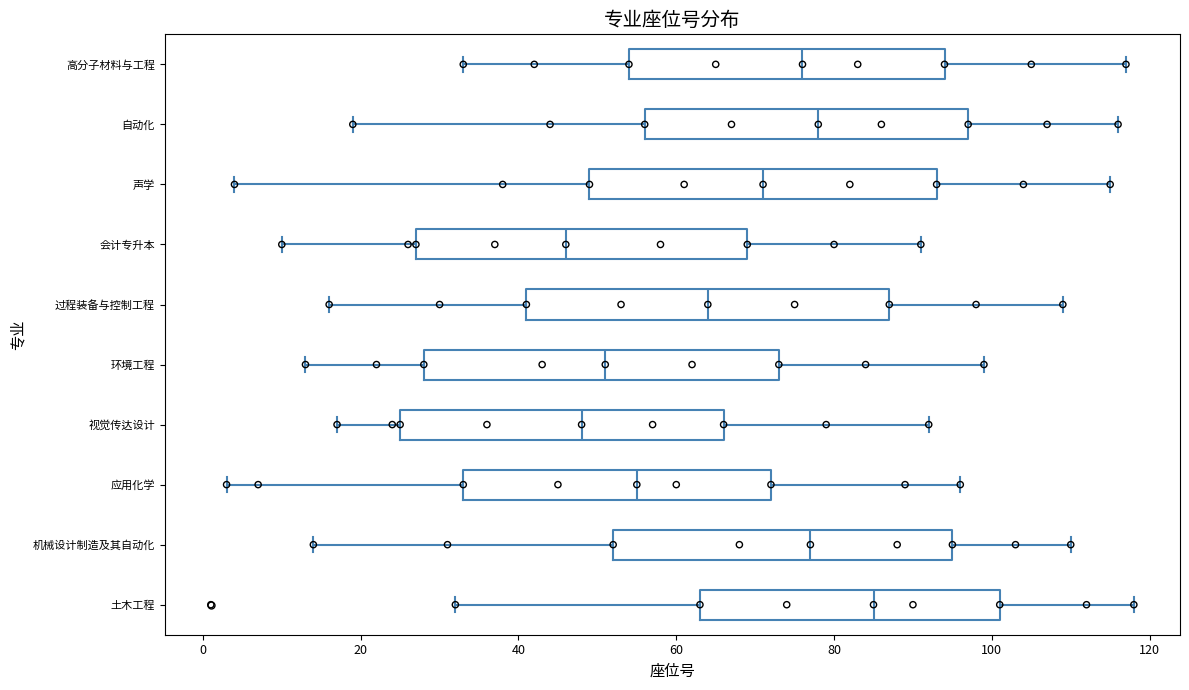

Which box's median line is the furthest to the left?

会计专升本